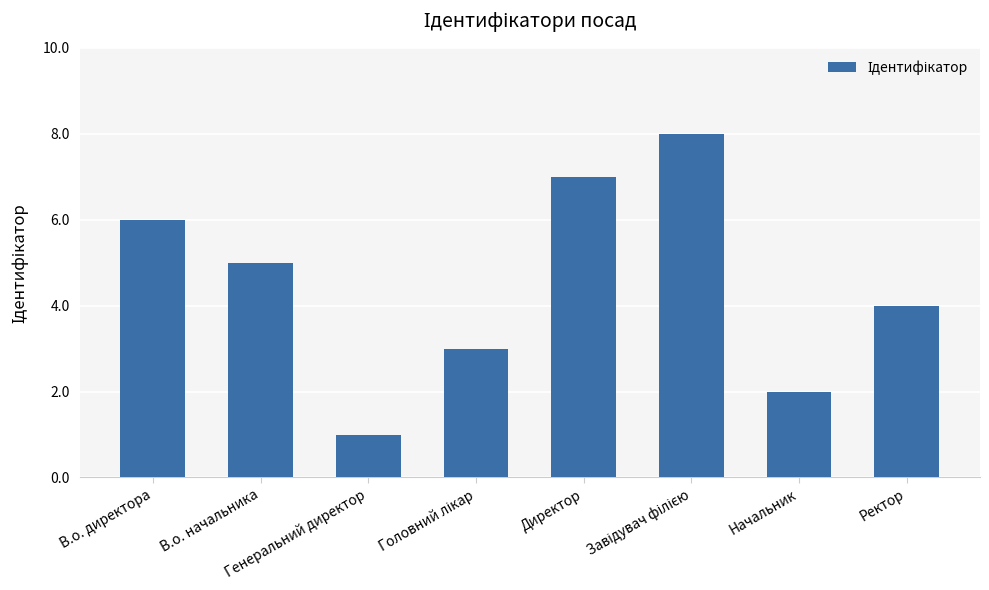

What is the sum of the values at В.о. директора and Начальник?

8